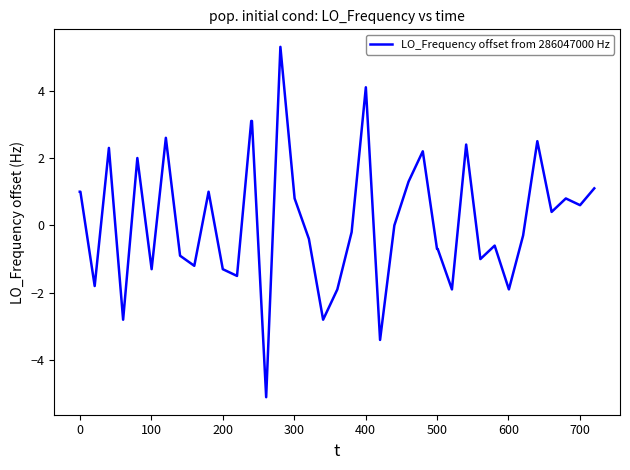

What is the difference between the maximum and minimum values?

10.4